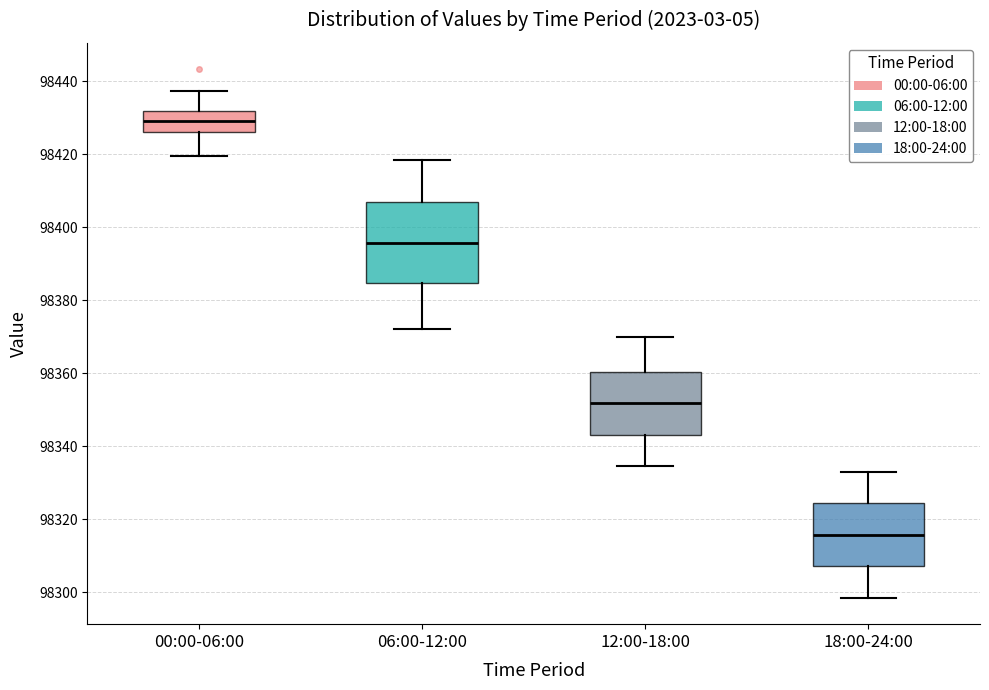

Which box has the lowest median line?

18:00-24:00